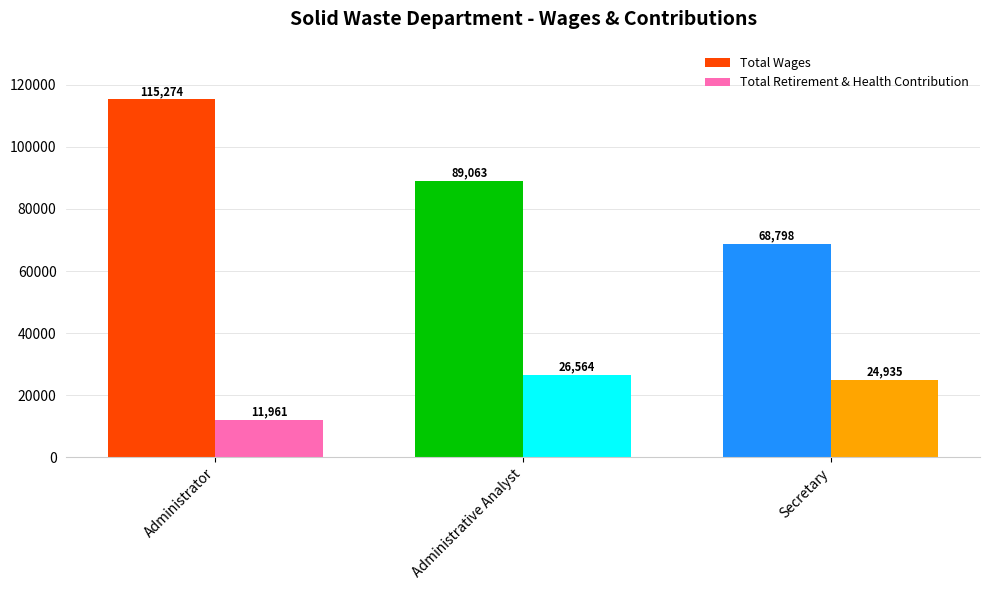

What is the difference between the maximum and minimum values in the Total Wages series?

46476